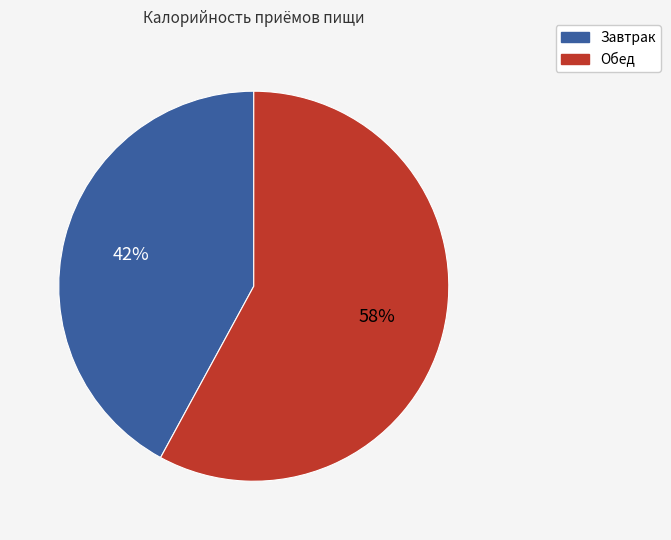

Is there a majority slice in this chart?

Yes